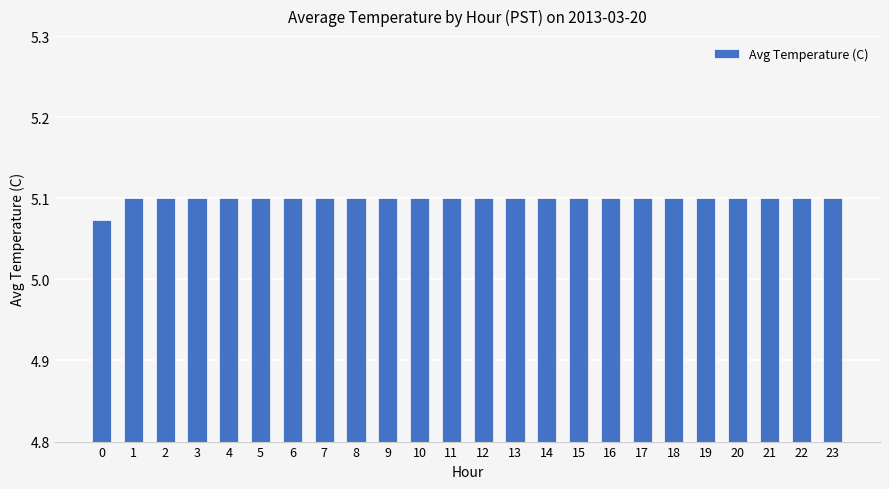

How many values are between 5 and 6?

24